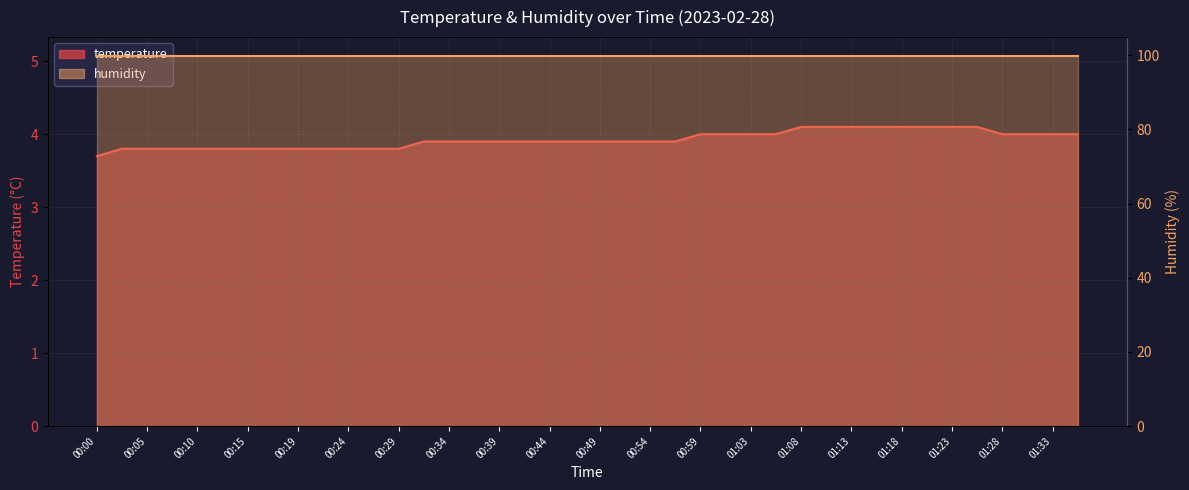

The value at 00:29 is 1.8. True or false?

False